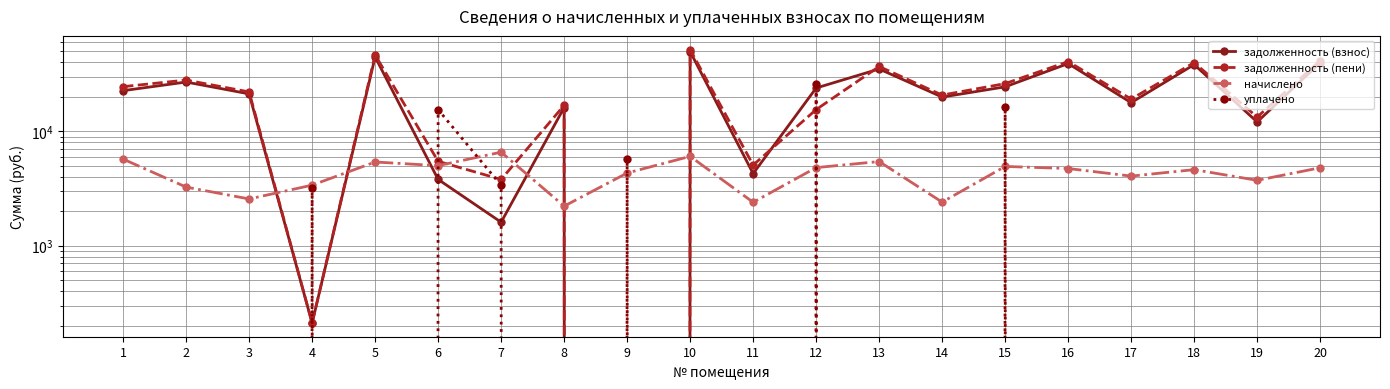

The value of задолженность (пени) at 2 is 44715.7. True or false?

False